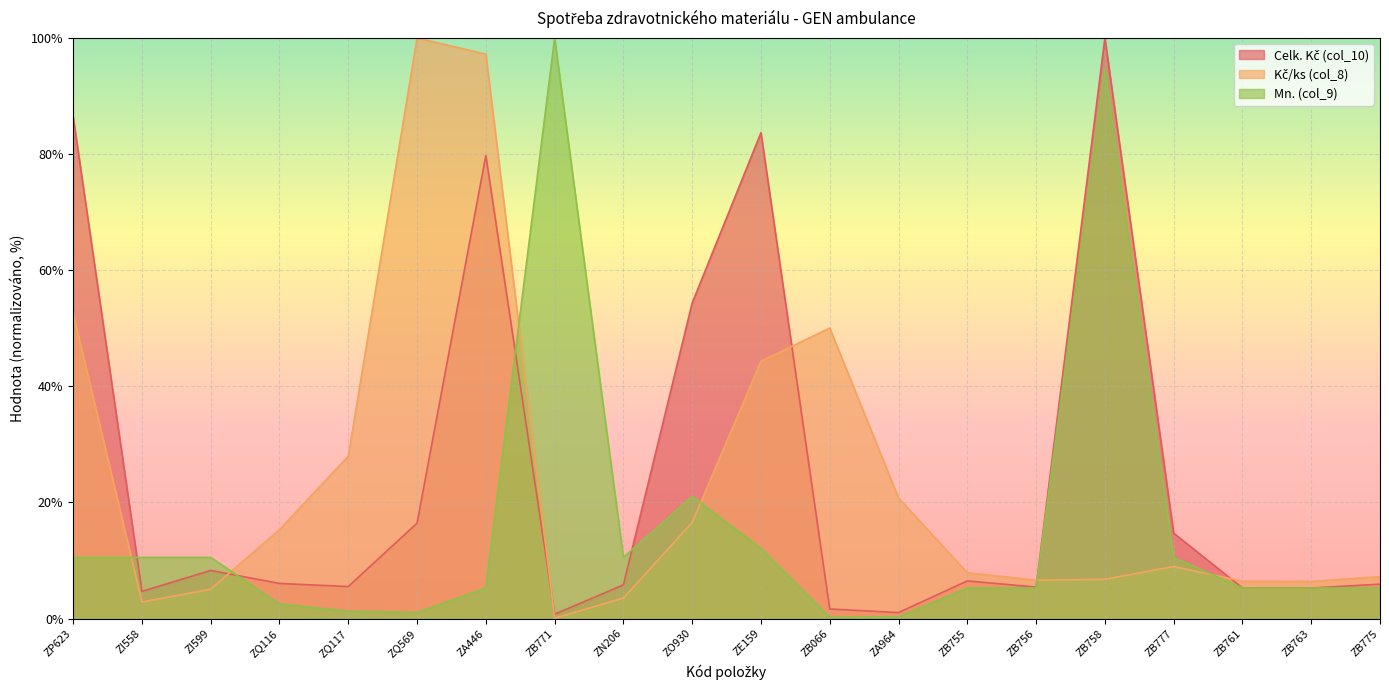

Which series changed the most between ZP623 and ZE159?

Kč/ks (col_8)